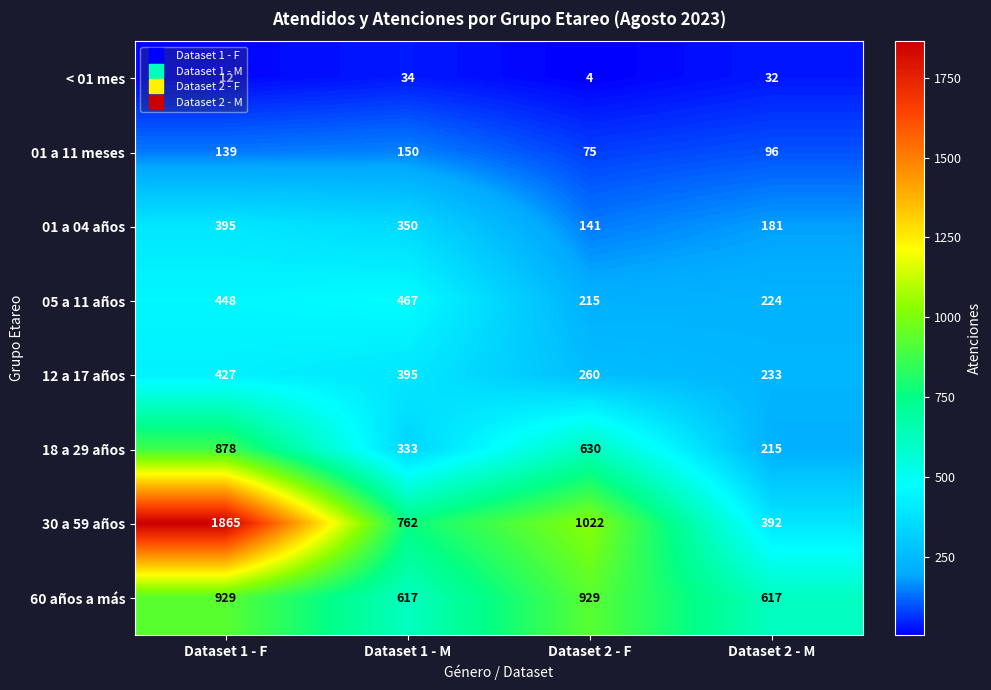

The 30 a 59 años series shows 392 at Dataset 2 - M. True or false?

True